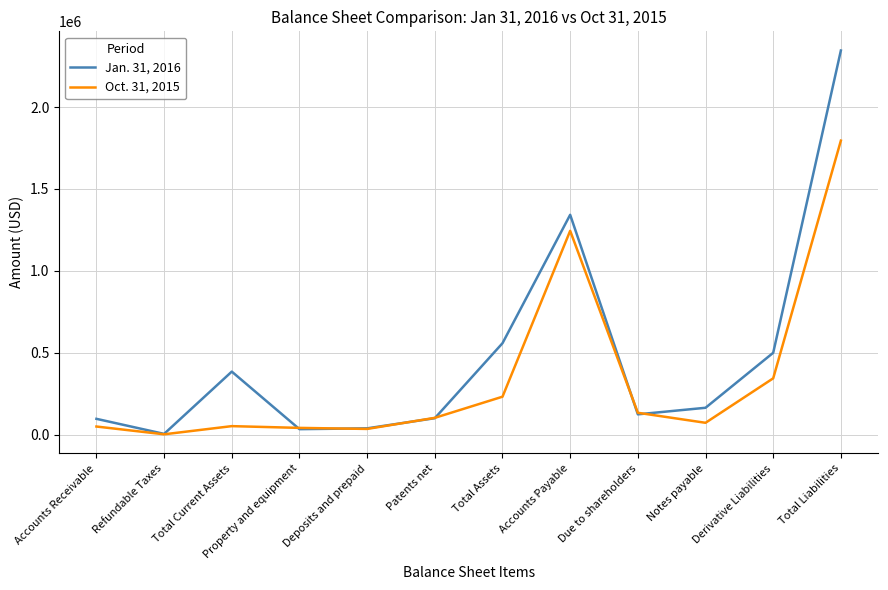

What is the greatest value displayed?

2344961